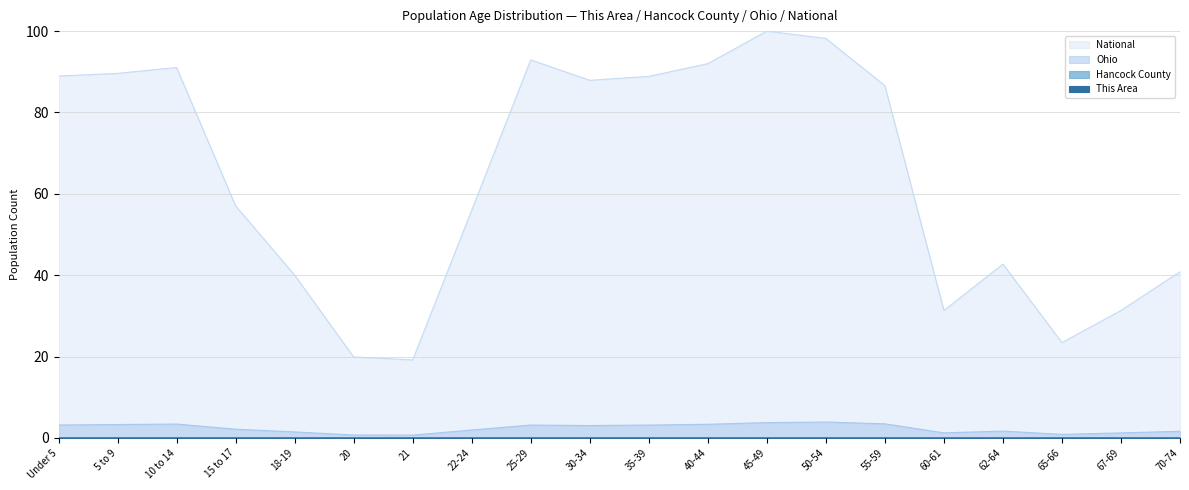

How many data points does each series have?

20